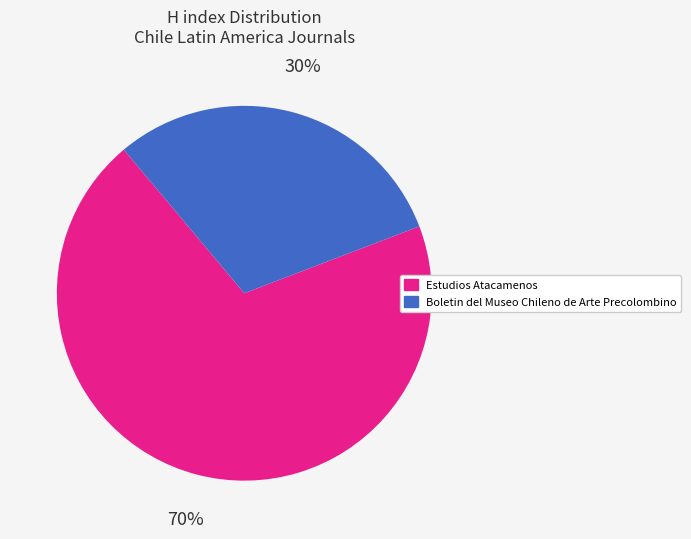

Does Estudios Atacamenos account for over 50% of the chart?

Yes